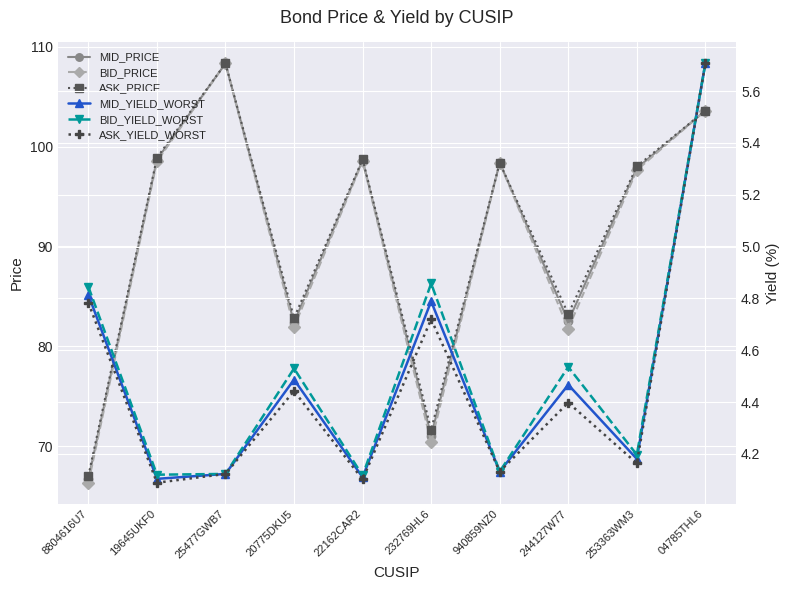

What is the value of the ASK_PRICE point at the 8th from the left?

83.2